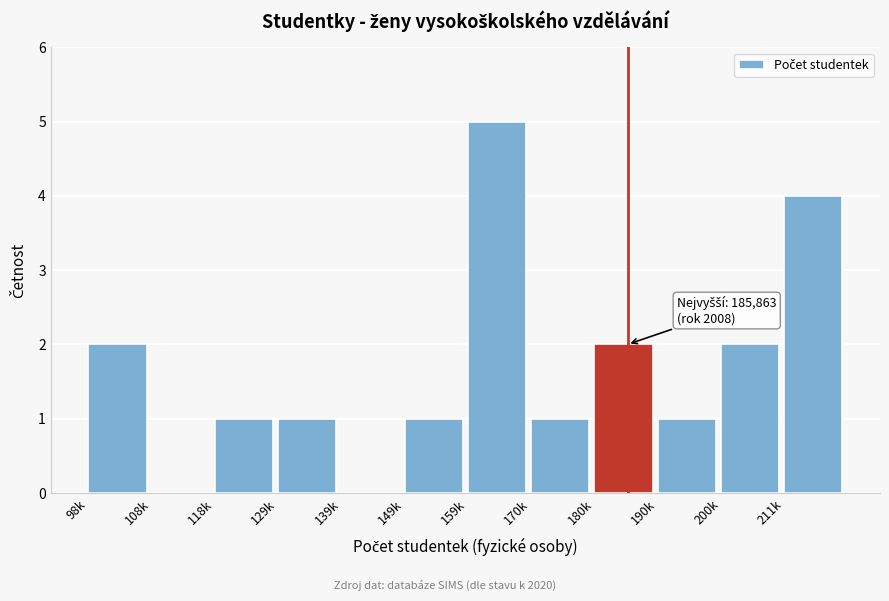

Reading right to left, extract all data points from this chart.

211k=4	200k=2	190k=1	180k=2	170k=1	159k=5	149k=1	139k=0	129k=1	118k=1	108k=0	98k=2